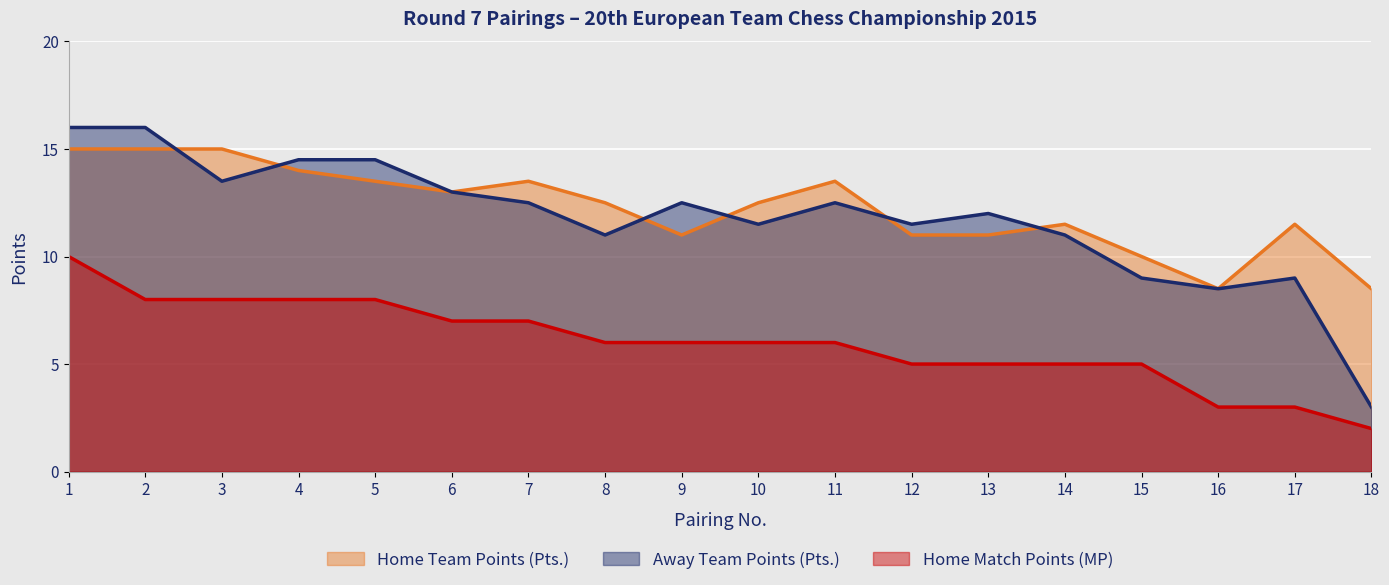

What is the difference between the maximum and minimum values in the Home Team Points (Pts.) series?

6.5